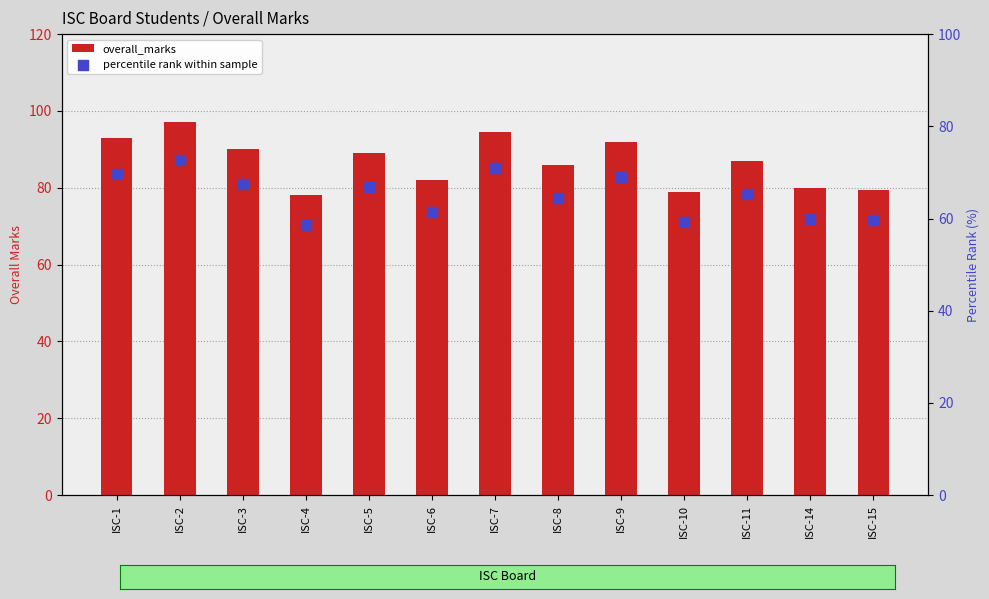

At how many categories does at least one series exceed 60?

13